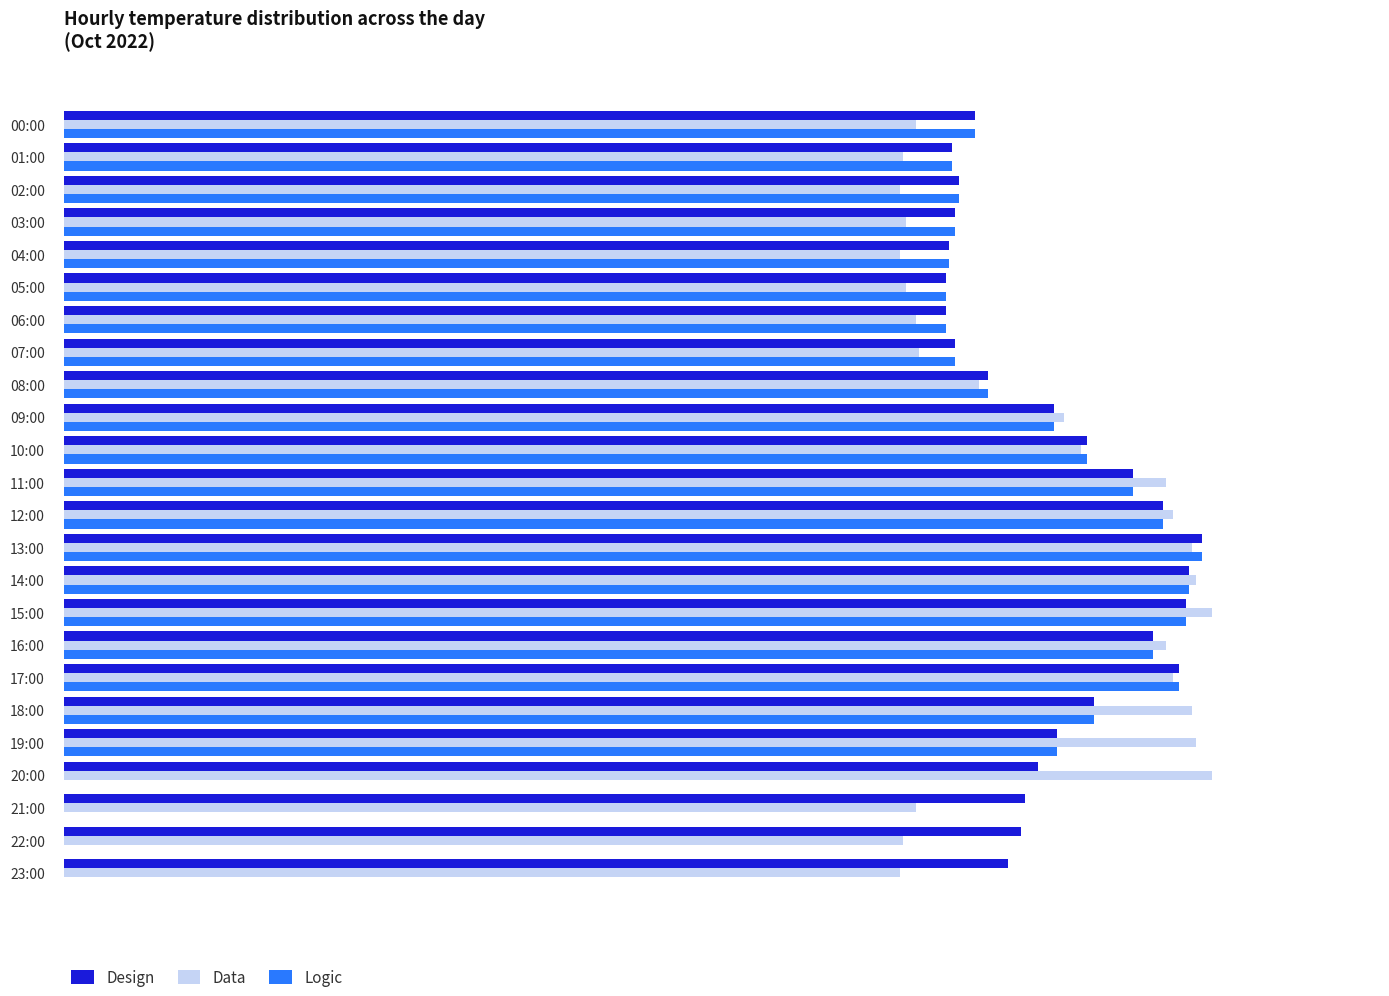

Reading left to right, list all the values displayed in this chart.

Design: 27.7	27.0	27.2	27.1	26.9	26.8	26.8	27.1	28.1	30.1	31.1	32.5	33.4	34.6	34.2	34.1	33.1	33.9	31.3	30.2	29.6	29.2	29.1	28.7
Data: 25.9	25.5	25.4	25.6	25.4	25.6	25.9	26.0	27.8	30.4	30.9	33.5	33.7	34.3	34.4	34.9	33.5	33.7	34.3	34.4	34.9	25.9	25.5	25.4
Logic: 27.7	27.0	27.2	27.1	26.9	26.8	26.8	27.1	28.1	30.1	31.1	32.5	33.4	34.6	34.2	34.1	33.1	33.9	31.3	30.2	0.0	0.0	0.0	0.0